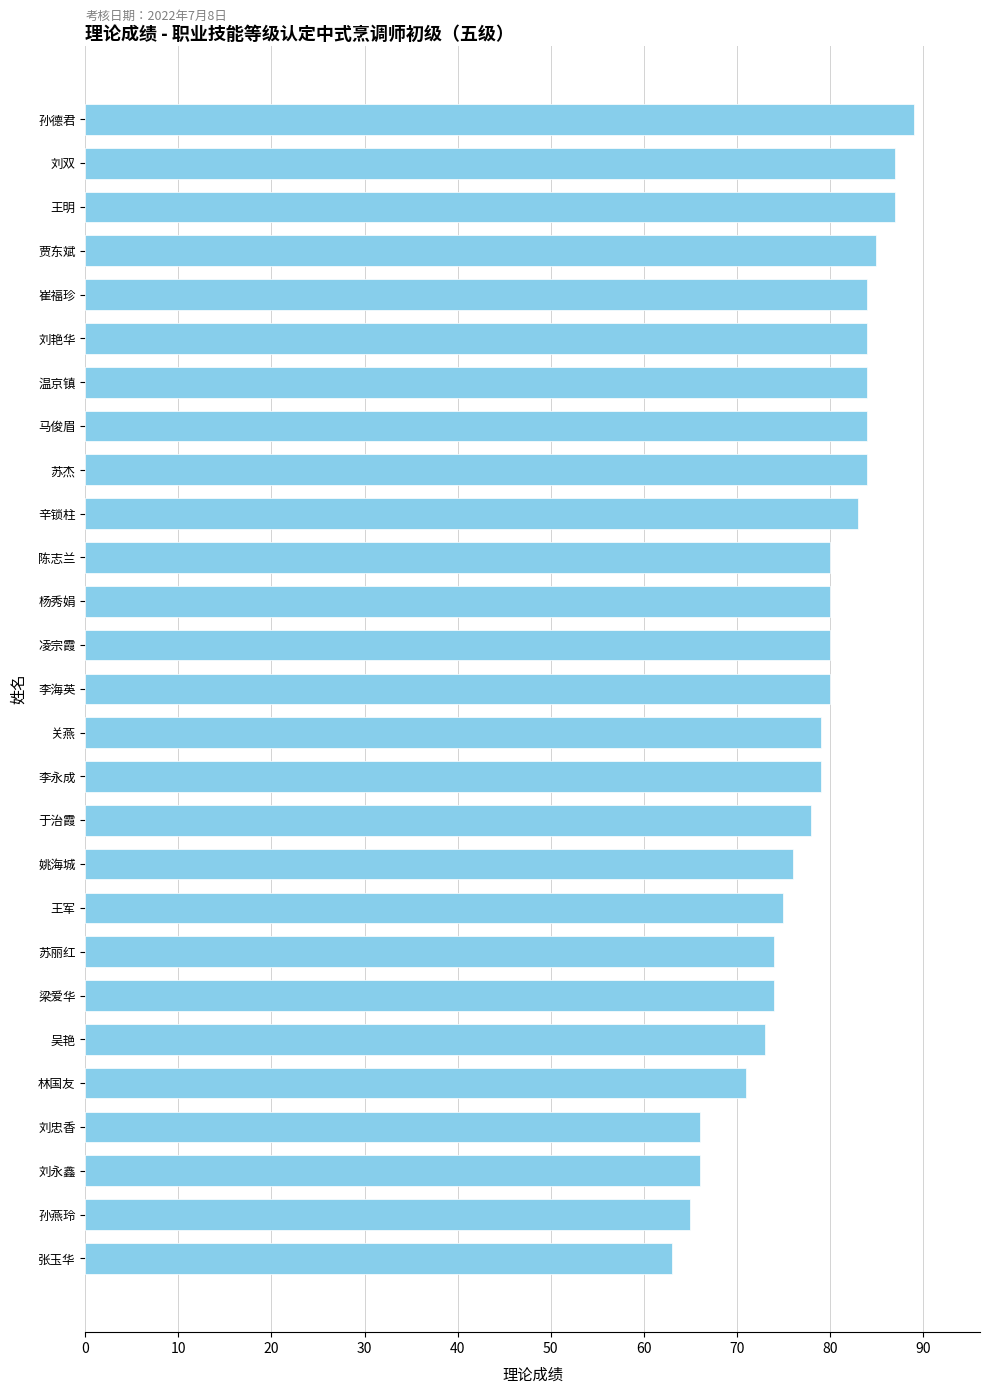

True or false: the data shows 66 at 刘永鑫.

True